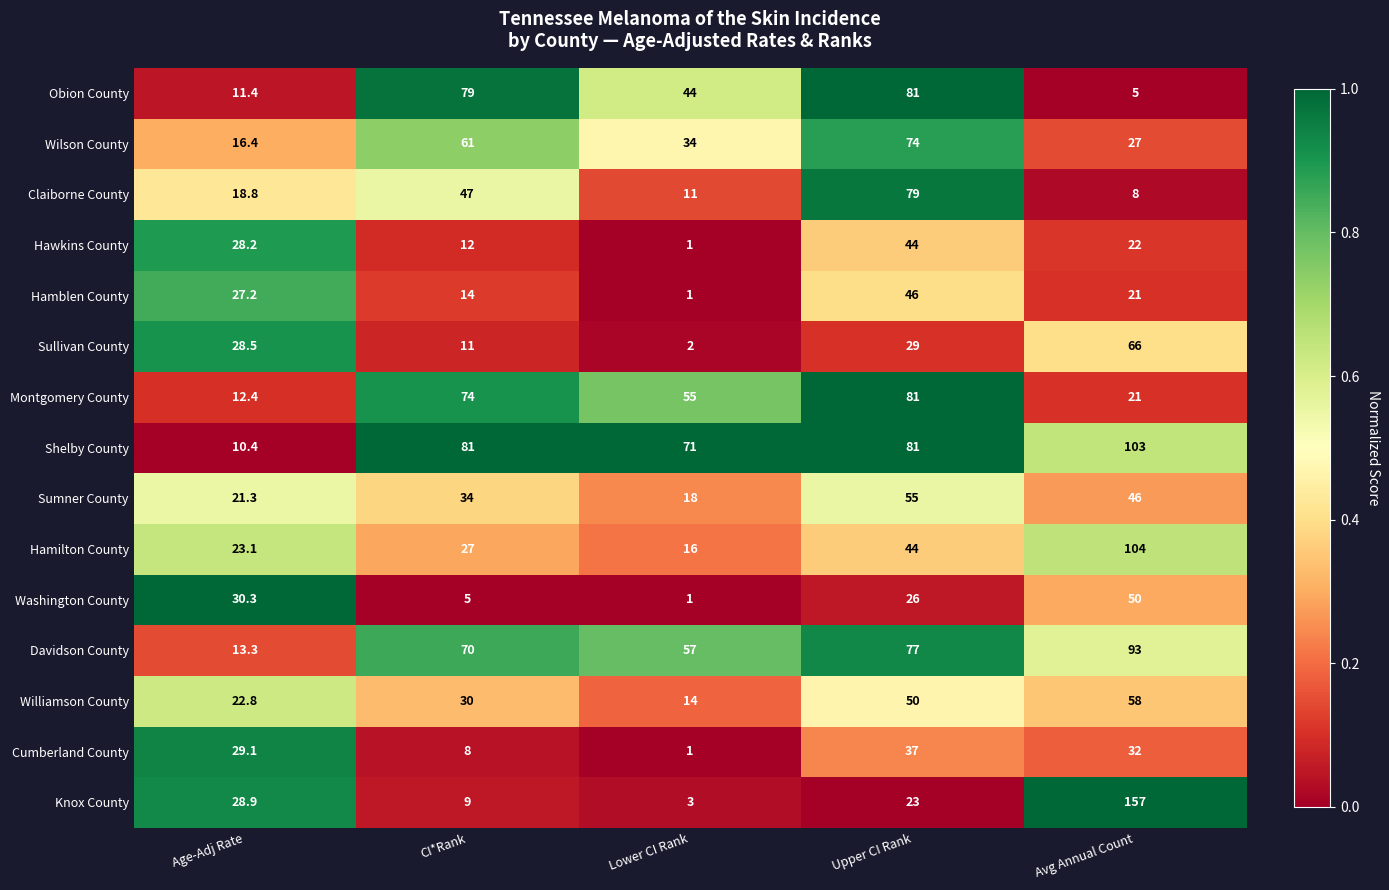

How many distinct data groups are displayed?

15